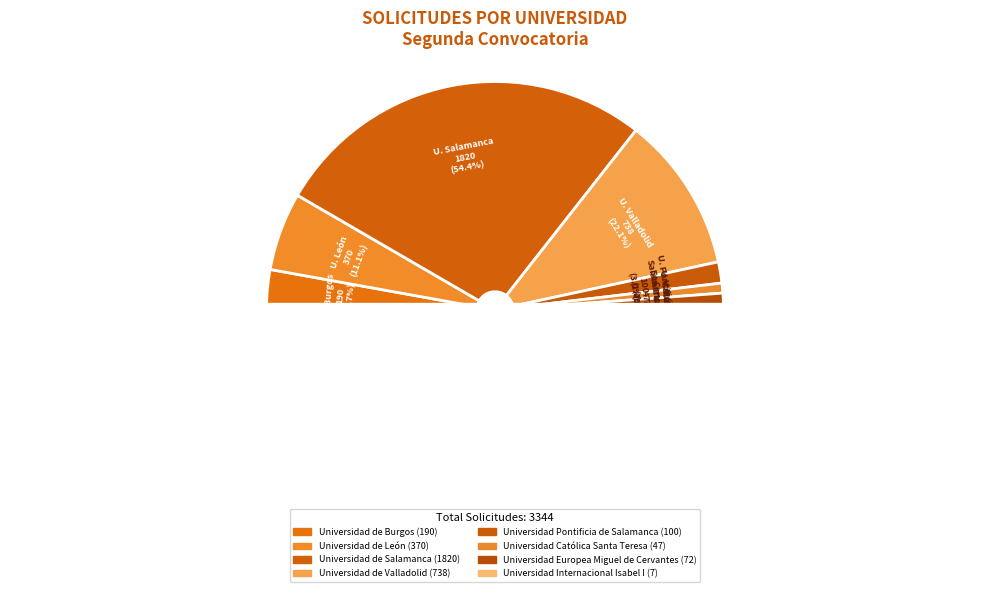

To the nearest percent, what is the difference between the Universidad Católica Santa Teresa and Universidad Internacional Isabel I slice percentages?

1%